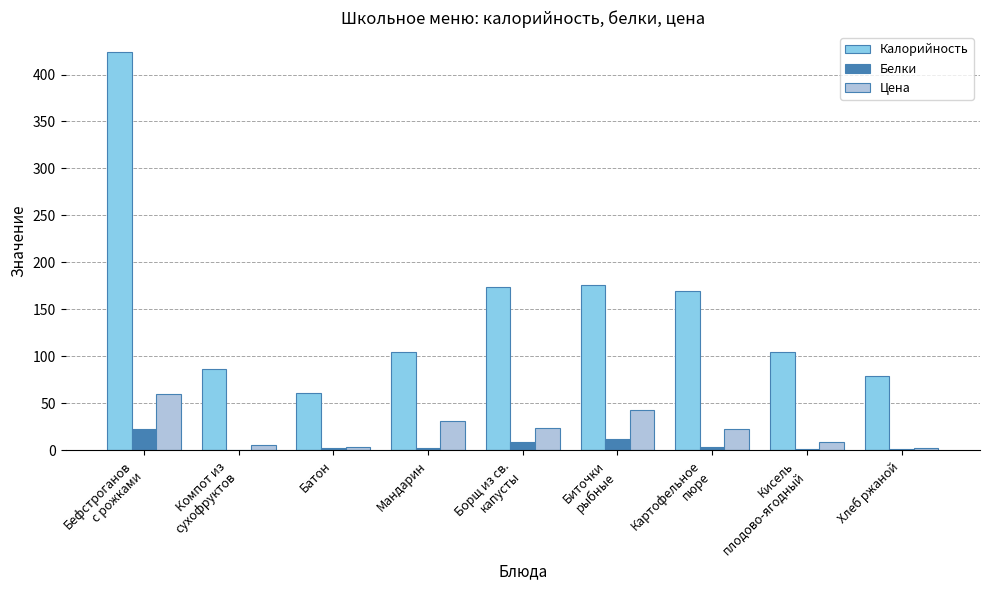

At which label does Цена first exceed 22?

Бефстроганов
с рожками